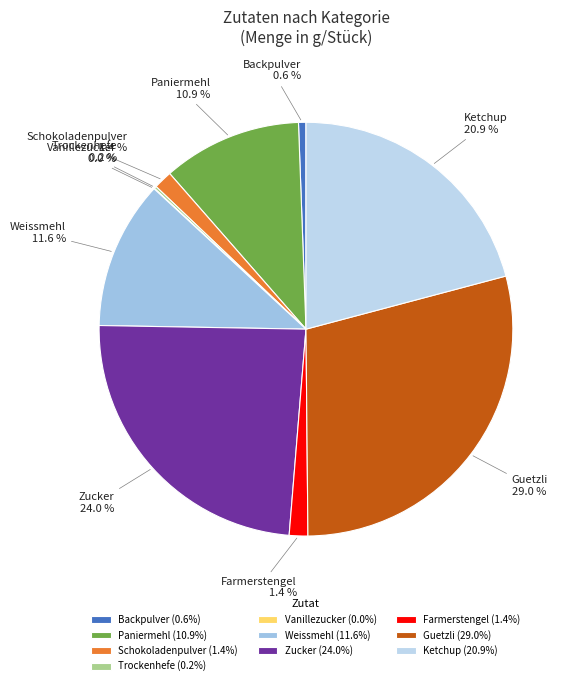

What is the largest slice in the pie chart?

Guetzli